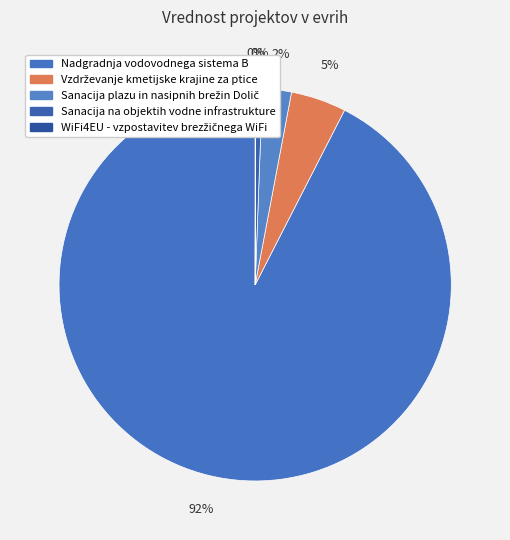

To the nearest percent, what is the combined percentage of WiFi4EU - vzpostavitev brezžičnega WiFi and Sanacija plazu in nasipnih brežin Dolič?

2%